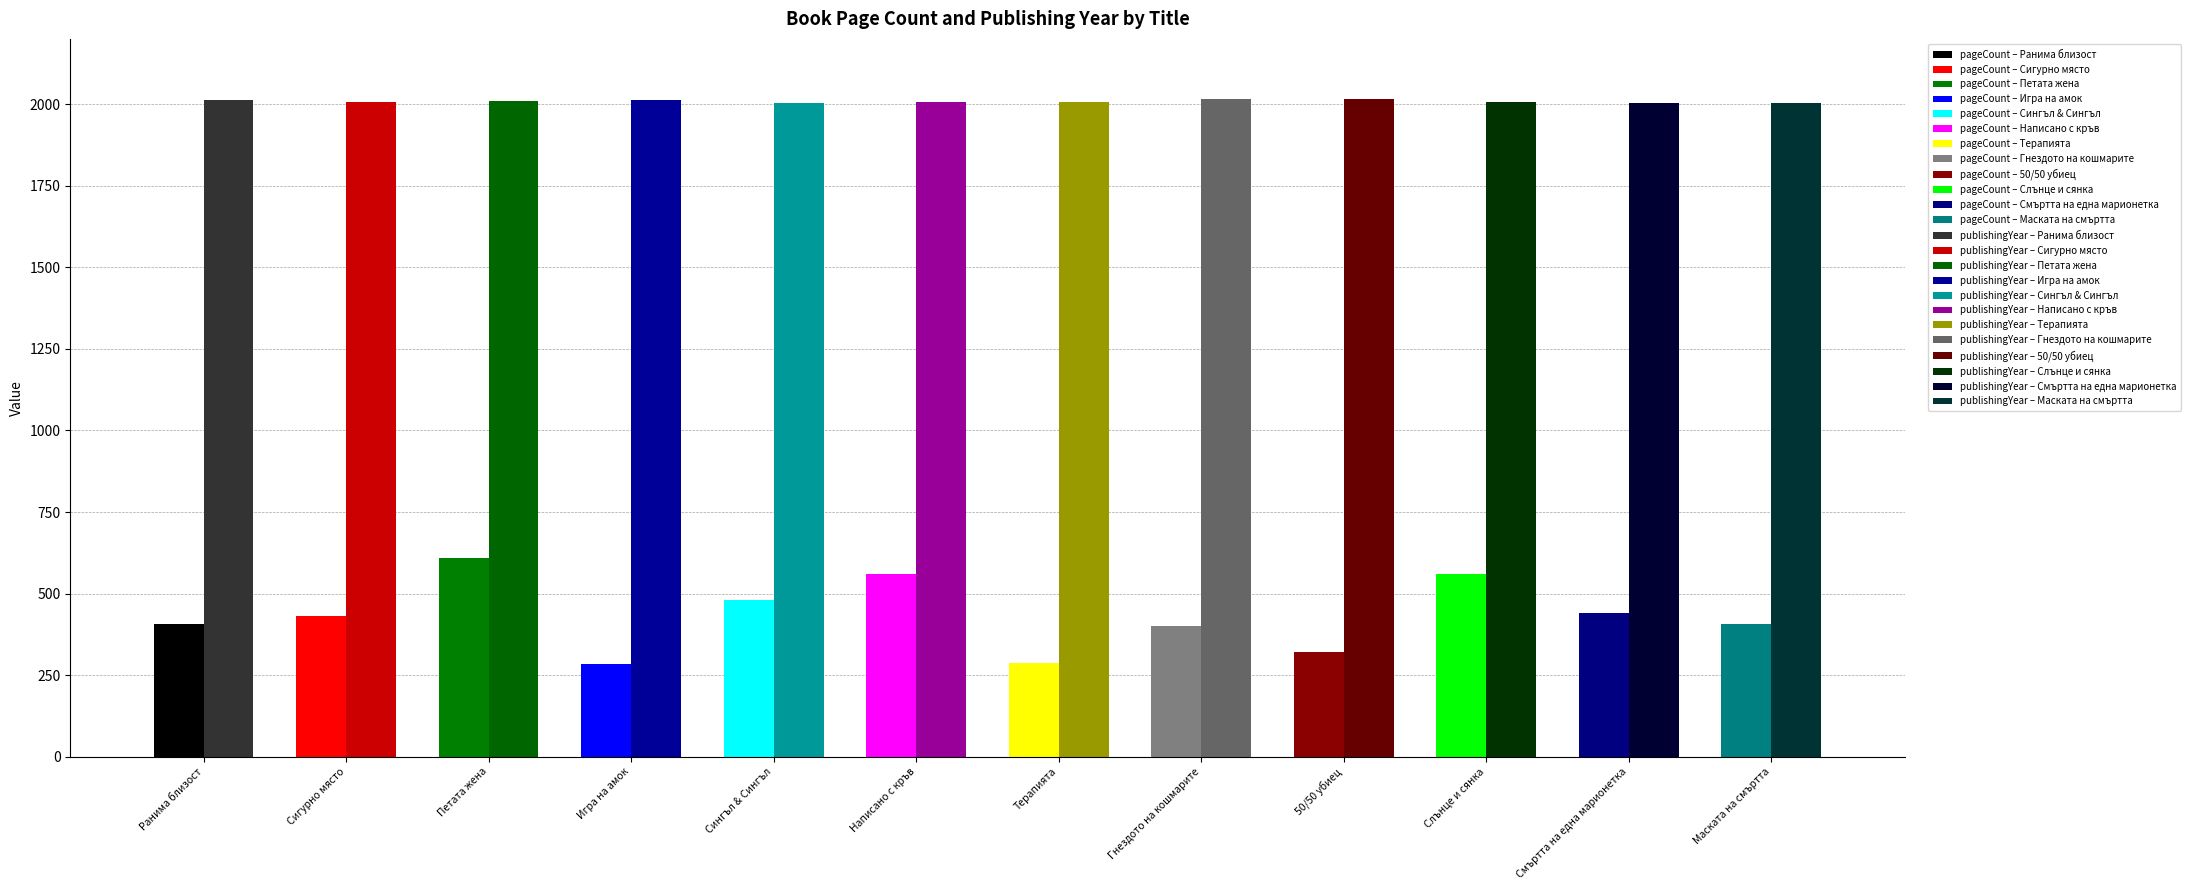

At how many categories does at least one series exceed 1044?

12